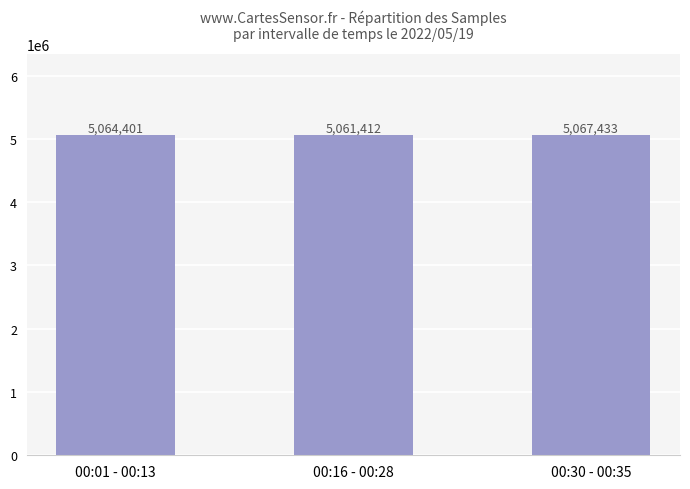

True or false: the data shows 5061412.8 at 00:16 - 00:28.

True